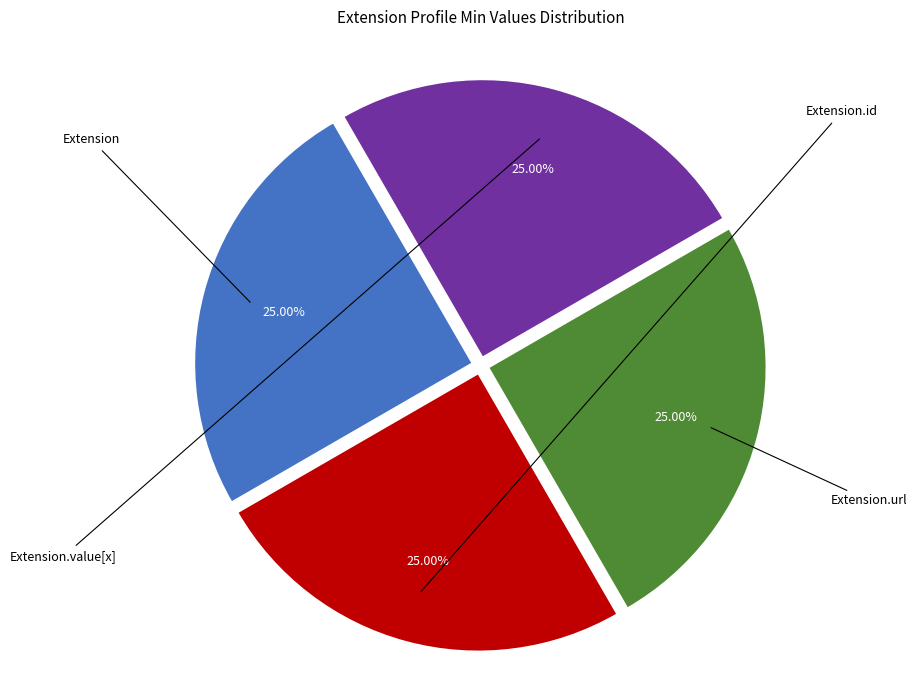

Is there a majority slice in this chart?

No